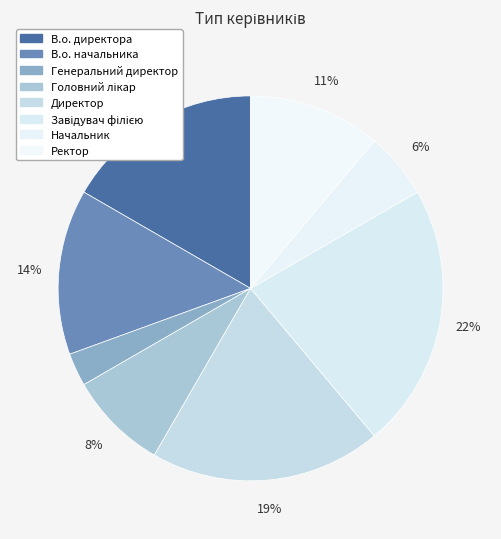

Which category has the biggest portion of the pie?

Завідувач філією